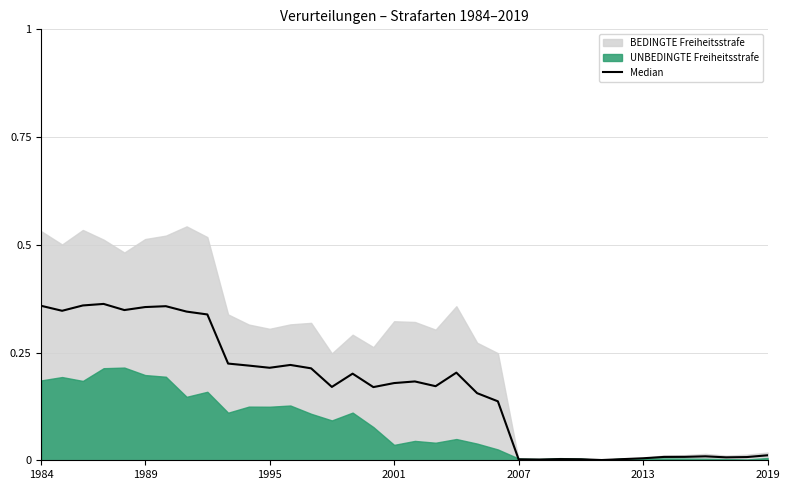

The chart shows a value of 0.1 at 14. True or false?

False